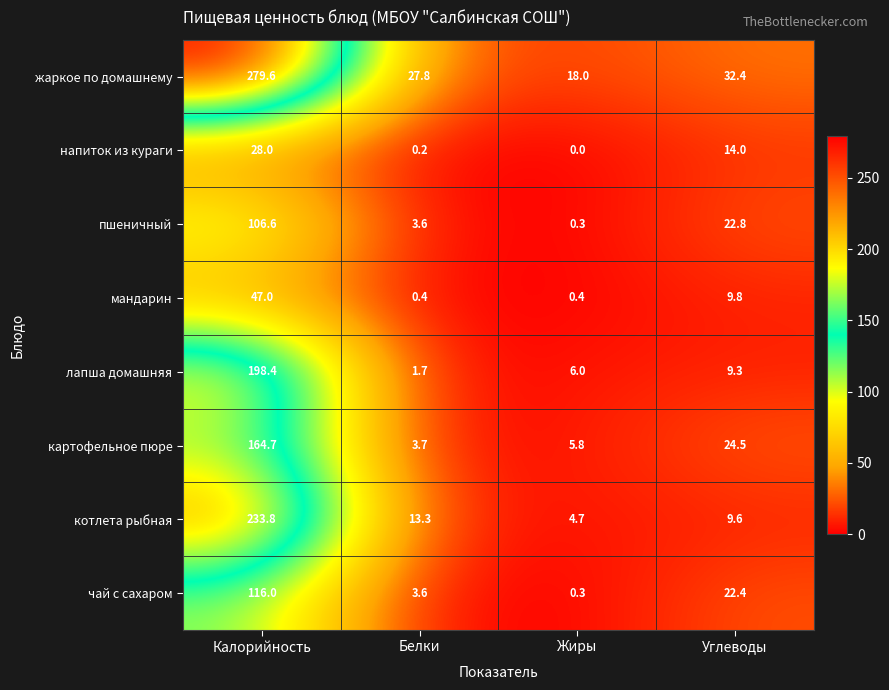

What is the difference between the highest and lowest values at Белки?

27.6